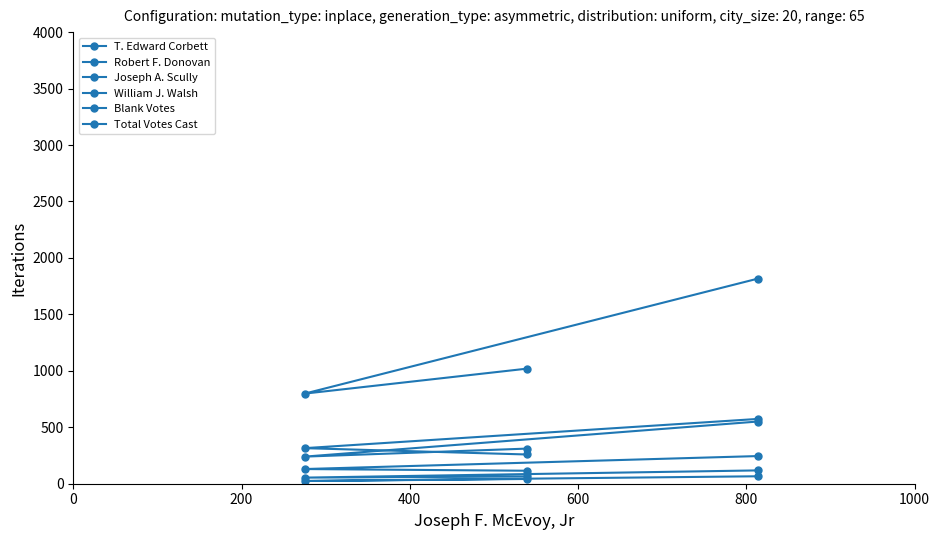

How many lines are shown in the chart?

6